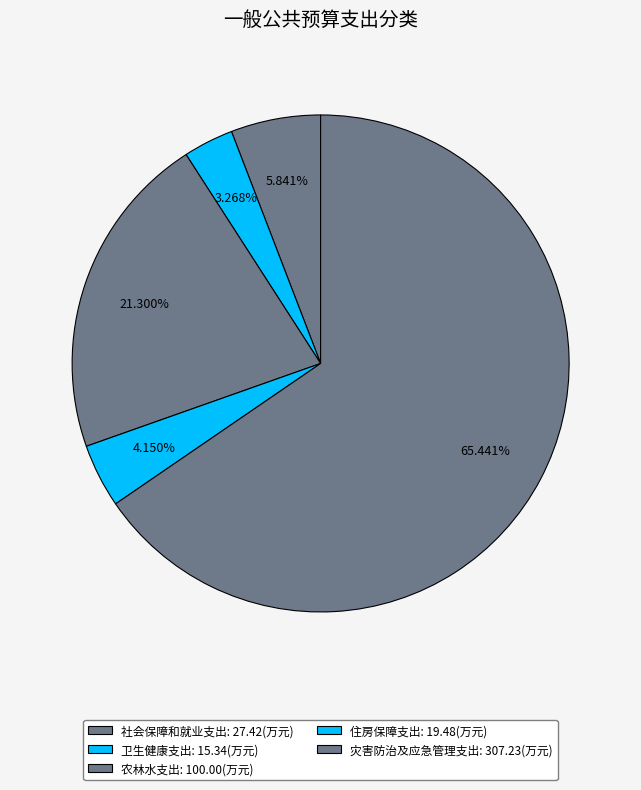

True or false: 农林水支出 accounts for 27% of the total.

False